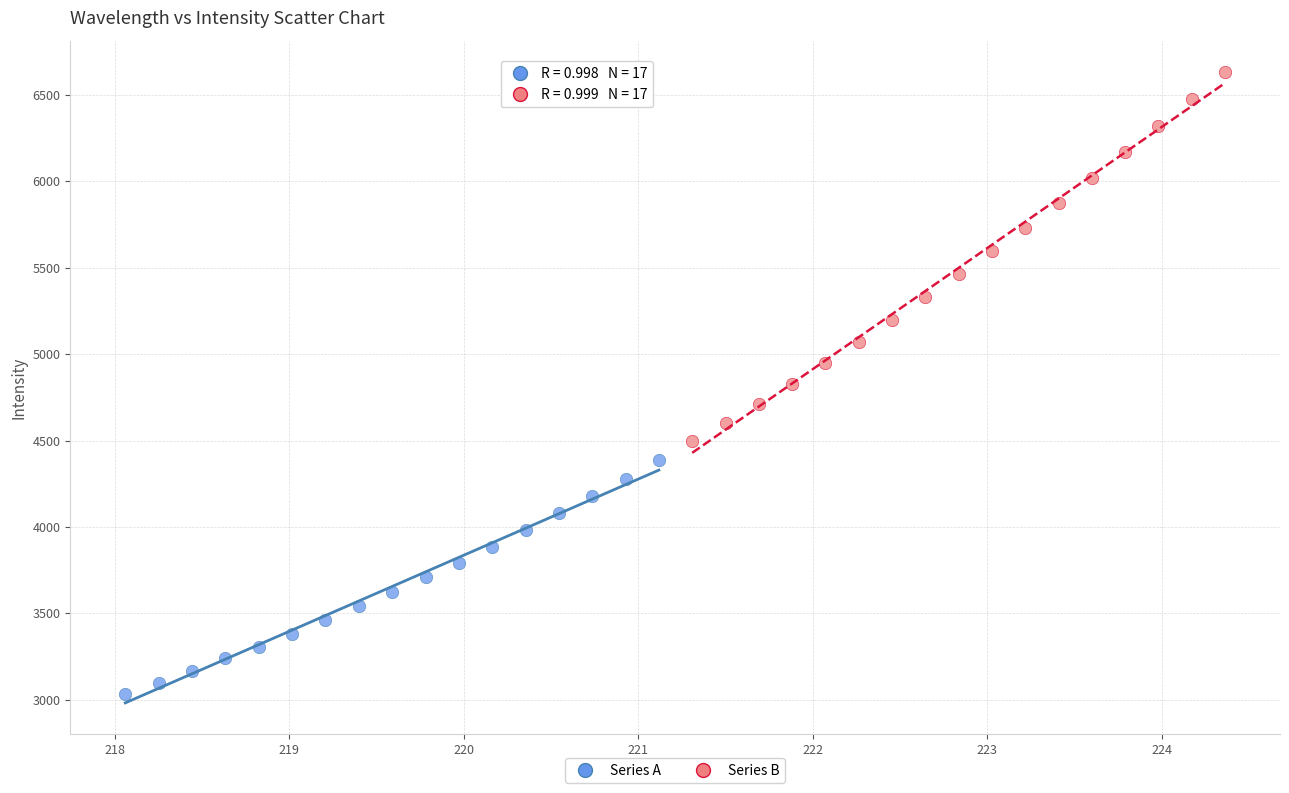

Which series has the widest spread of Y values?

Series B